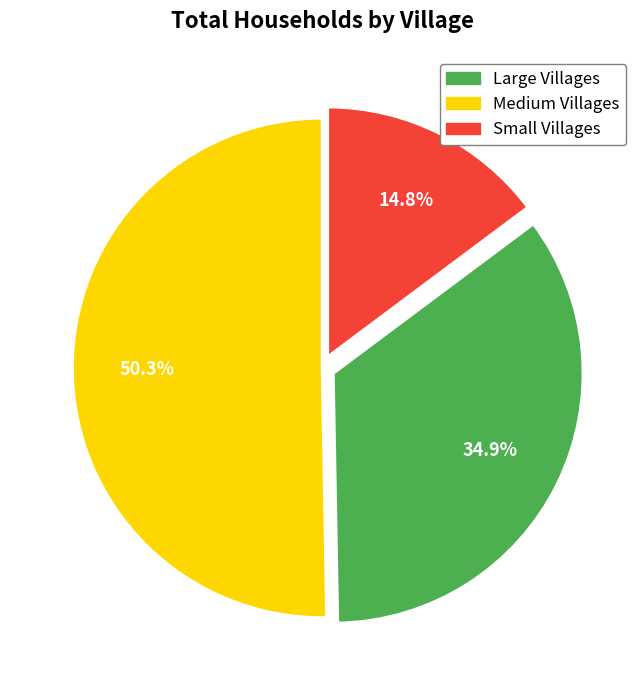

Count the number of slices in the pie.

3